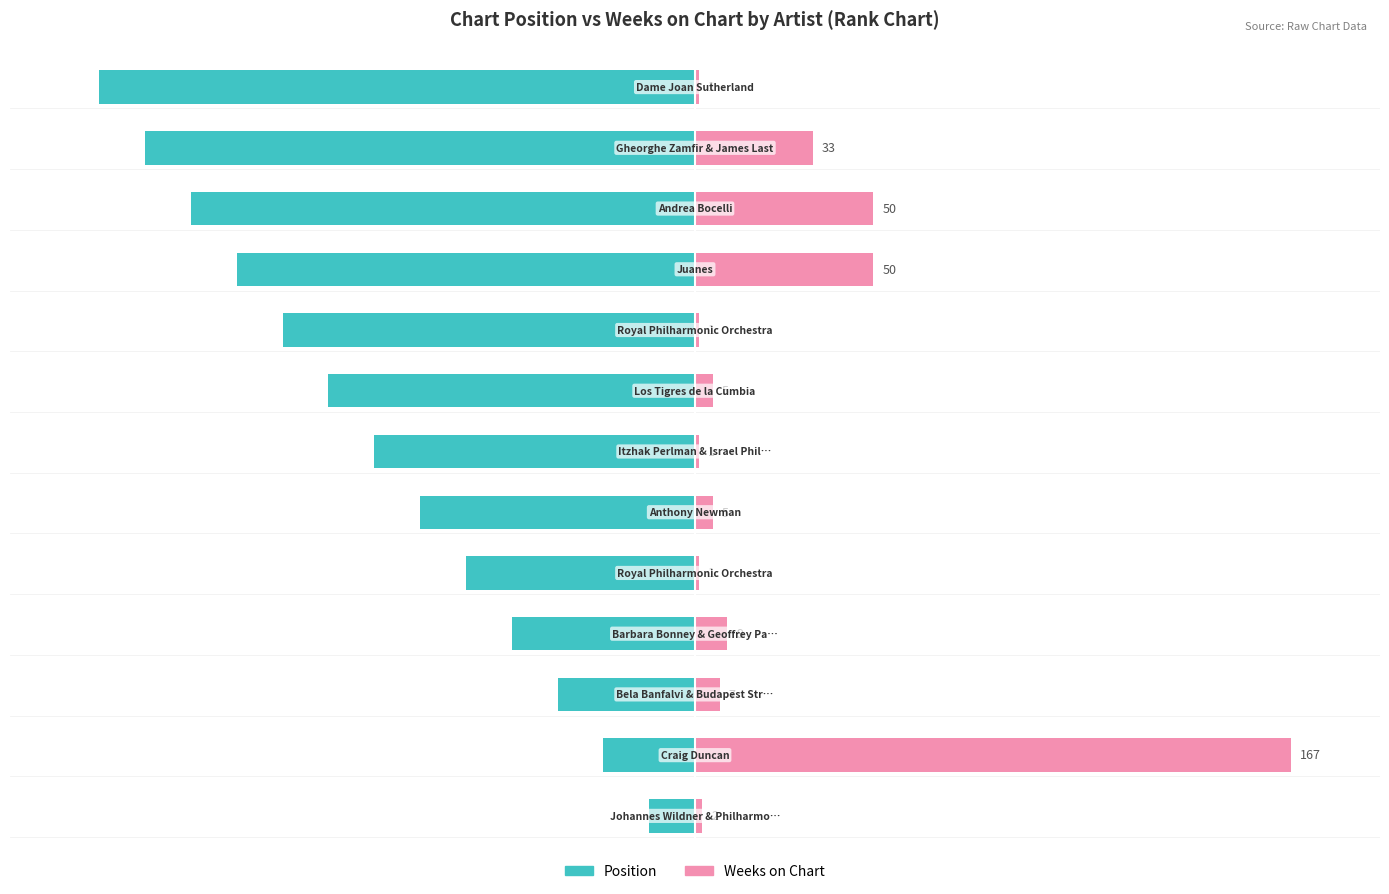

What are all the series names shown in the legend?

Position, Weeks on Chart